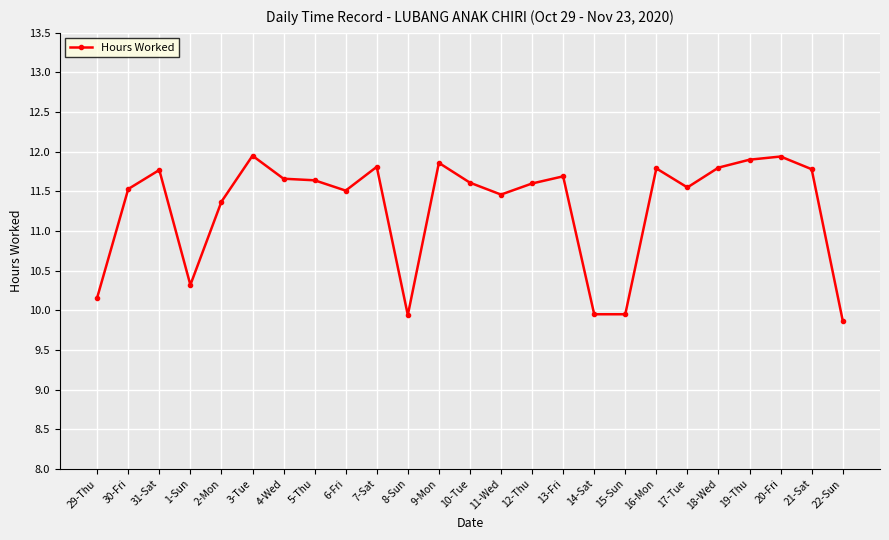

What is the sum of all values?

282.4